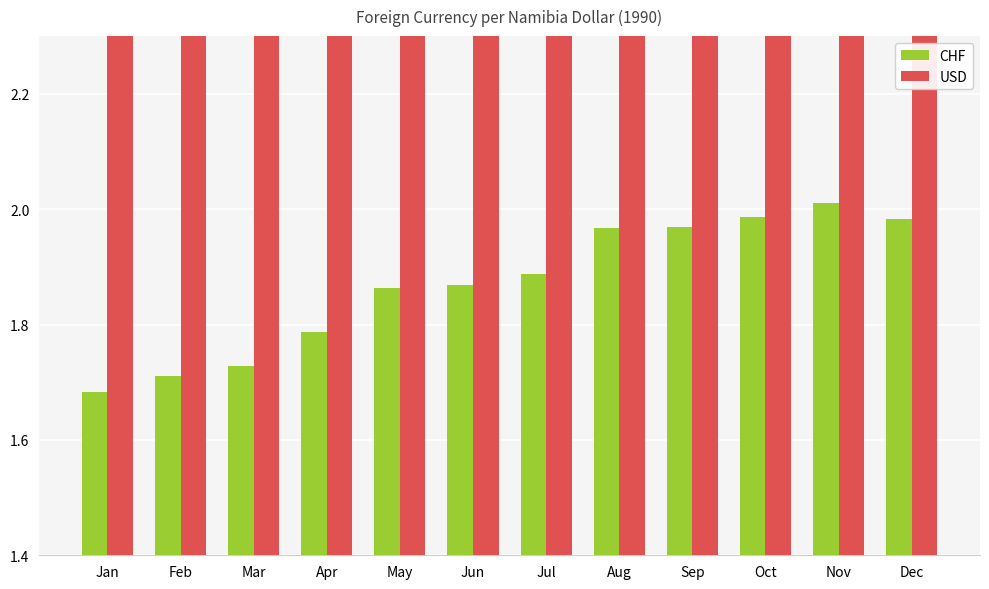

Does the chart contain any negative values?

No